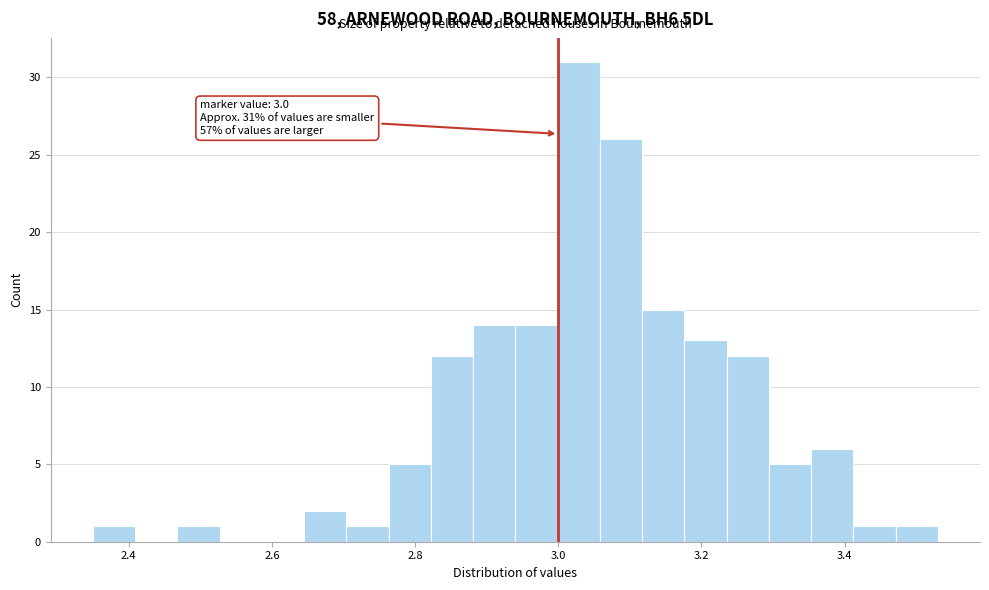

Around what value on the x-axis is the tallest bar? Give the approximate position of its centre, as read against the axis.

3.02